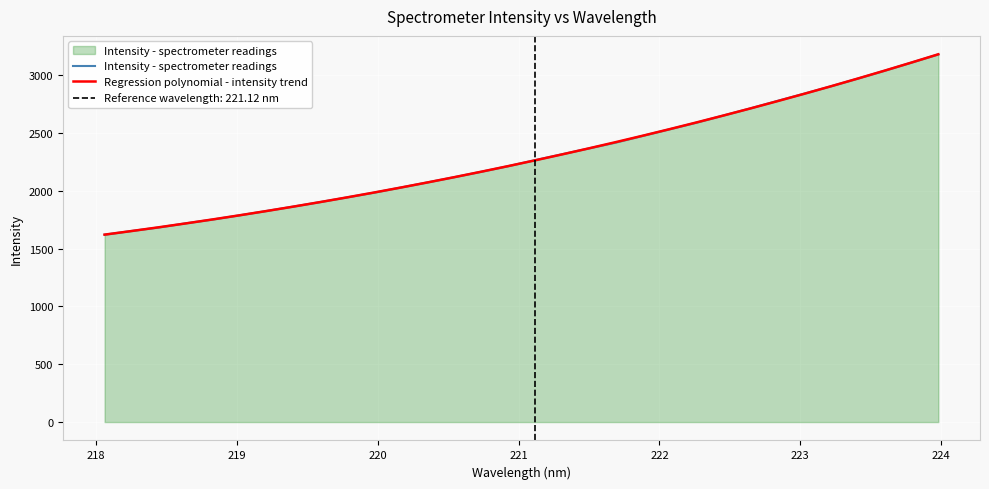

What is the smallest value displayed?

1620.4